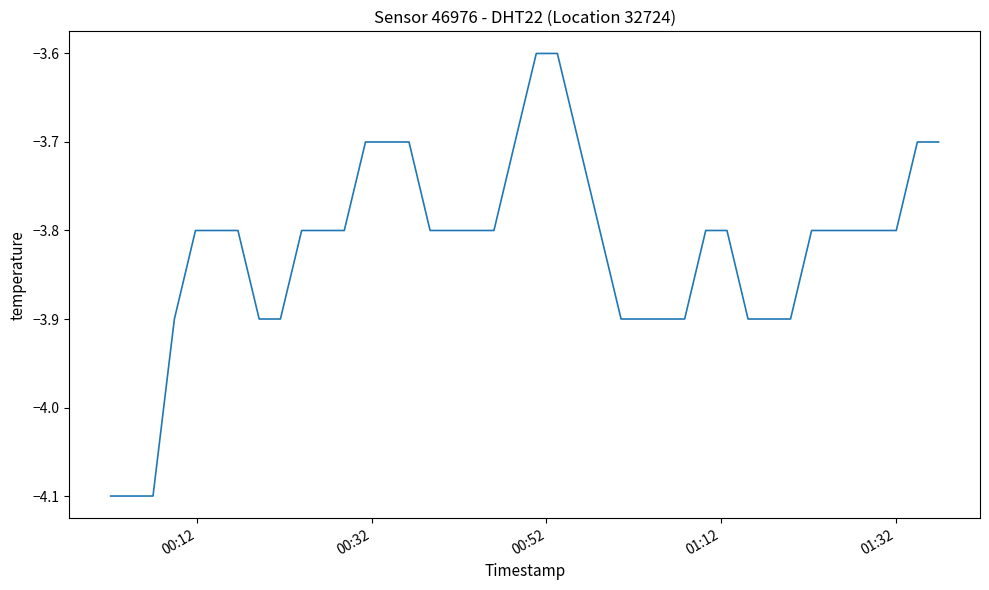

What is the maximum value shown in the chart?

-3.6